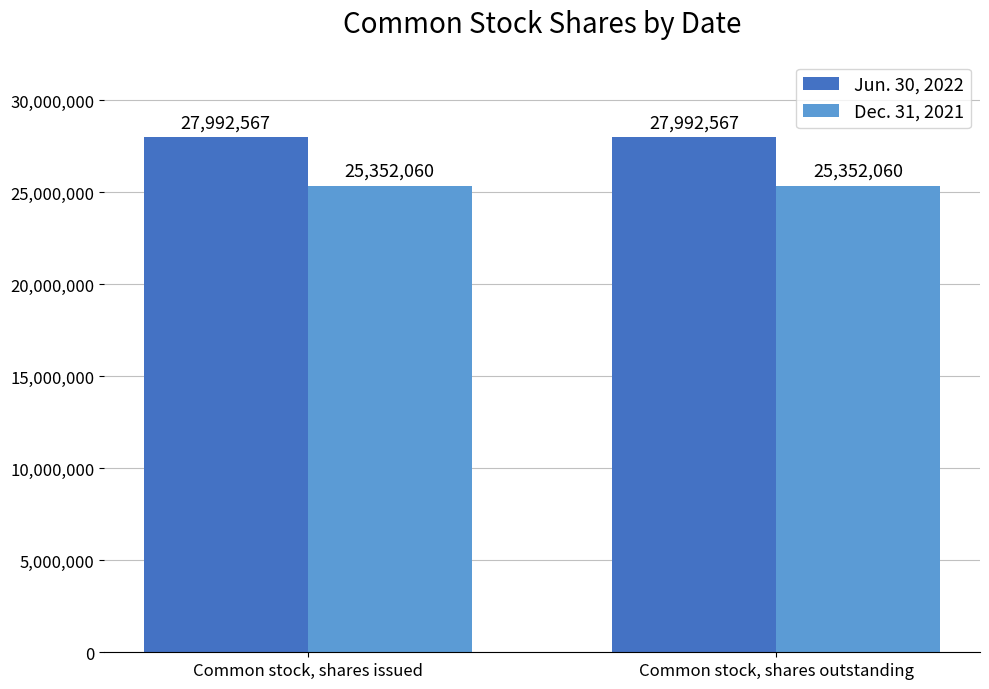

What is the sum of the Dec. 31, 2021 values at Common stock, shares issued and Common stock, shares outstanding?

50704120